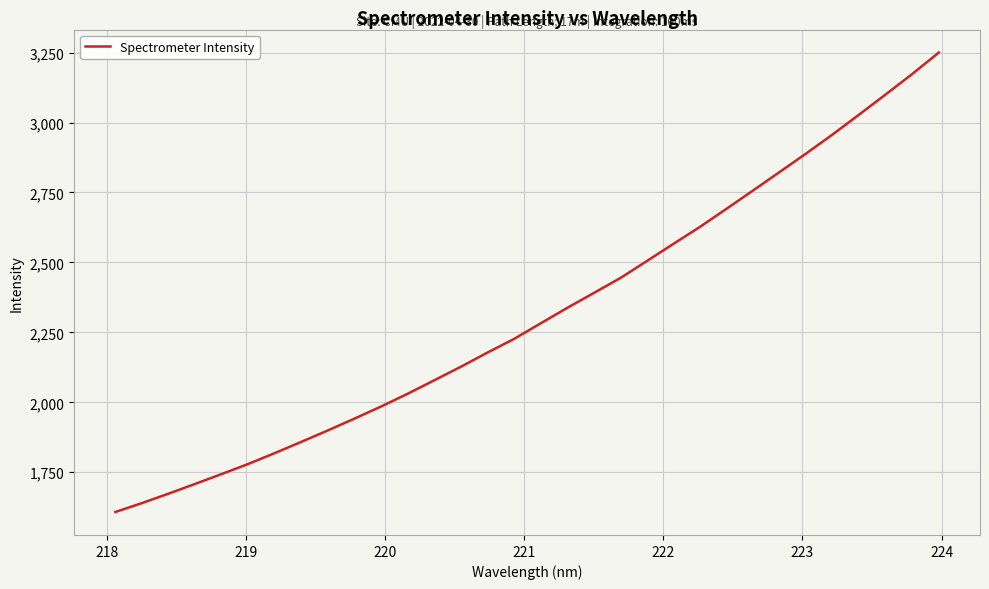

What is the maximum value shown in the chart?

3250.1